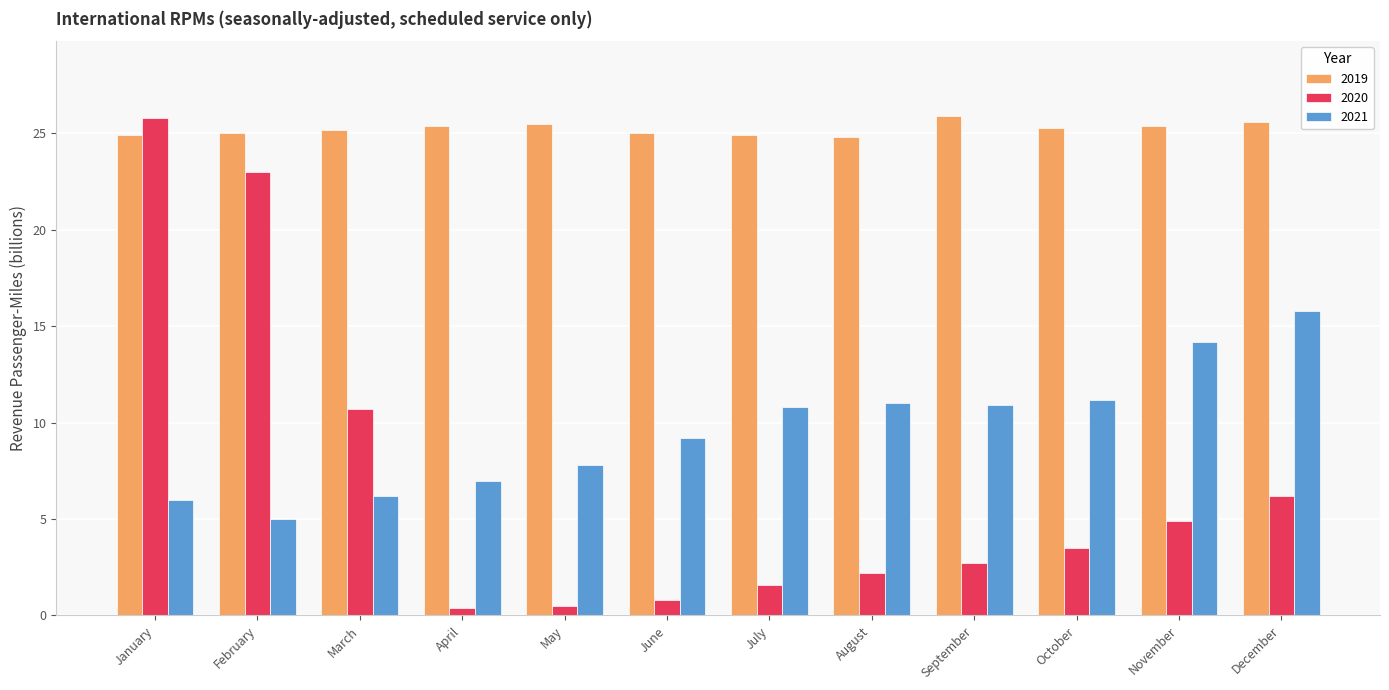

What is the difference between the 2020 values at December and September?

3.5